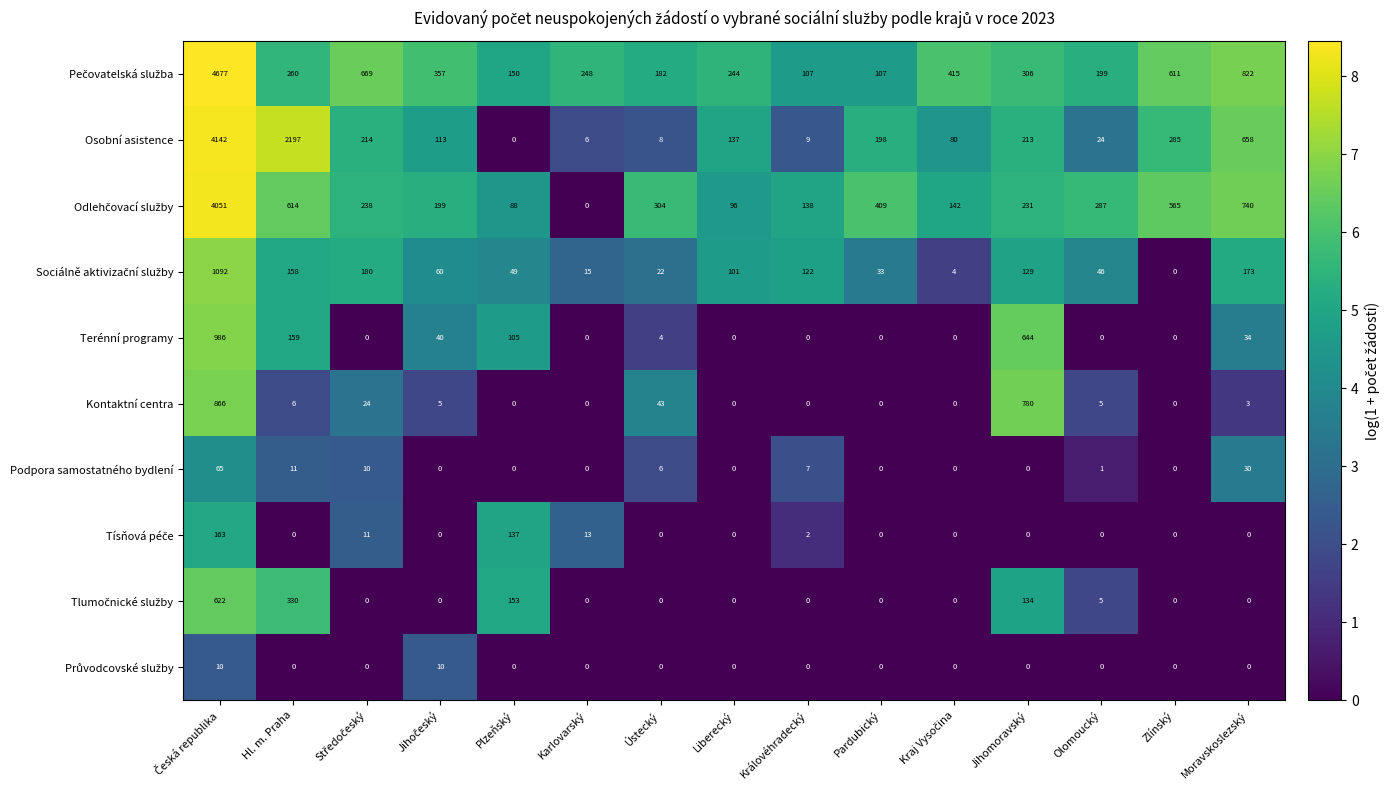

Which series changed the most between Hl. m. Praha and Liberecký?

Osobní asistence